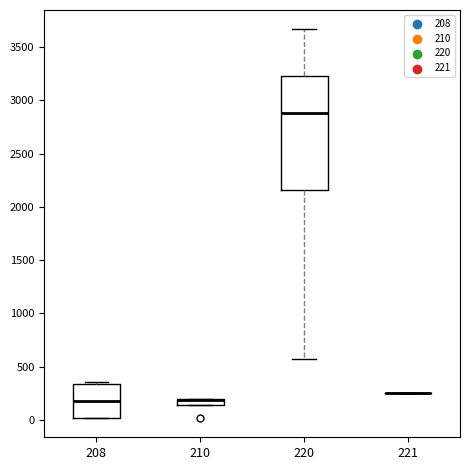

Where is the lower edge of the box at x = 210 on the y-axis? The values are not printed on the chart, so give them approximately, as read against the axis.

150